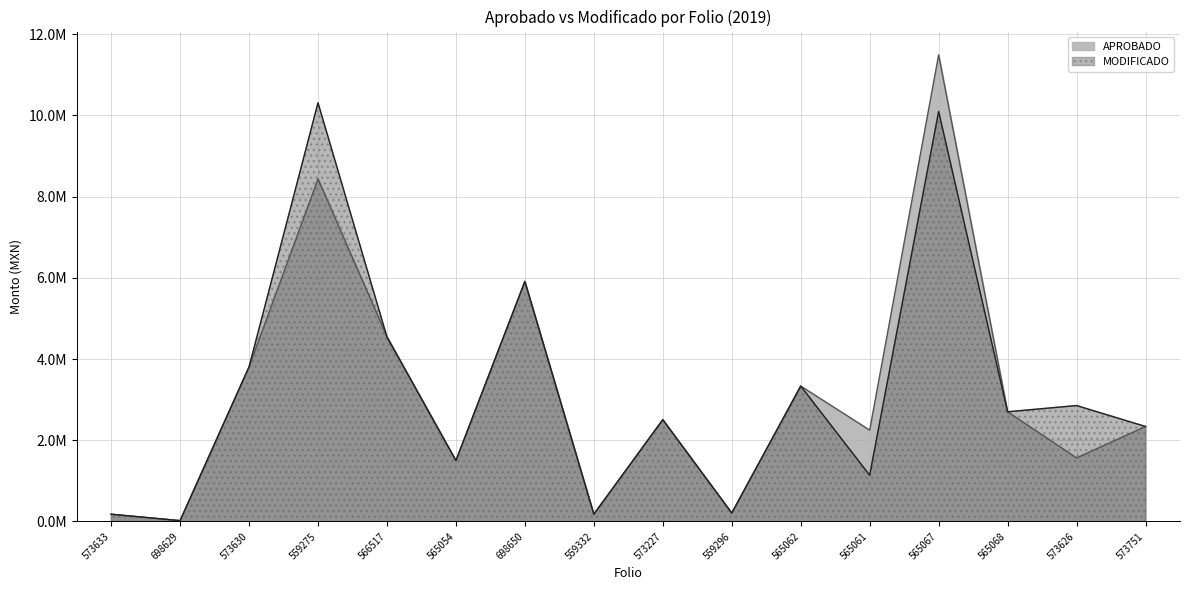

What are all the series names shown in the legend?

APROBADO, MODIFICADO